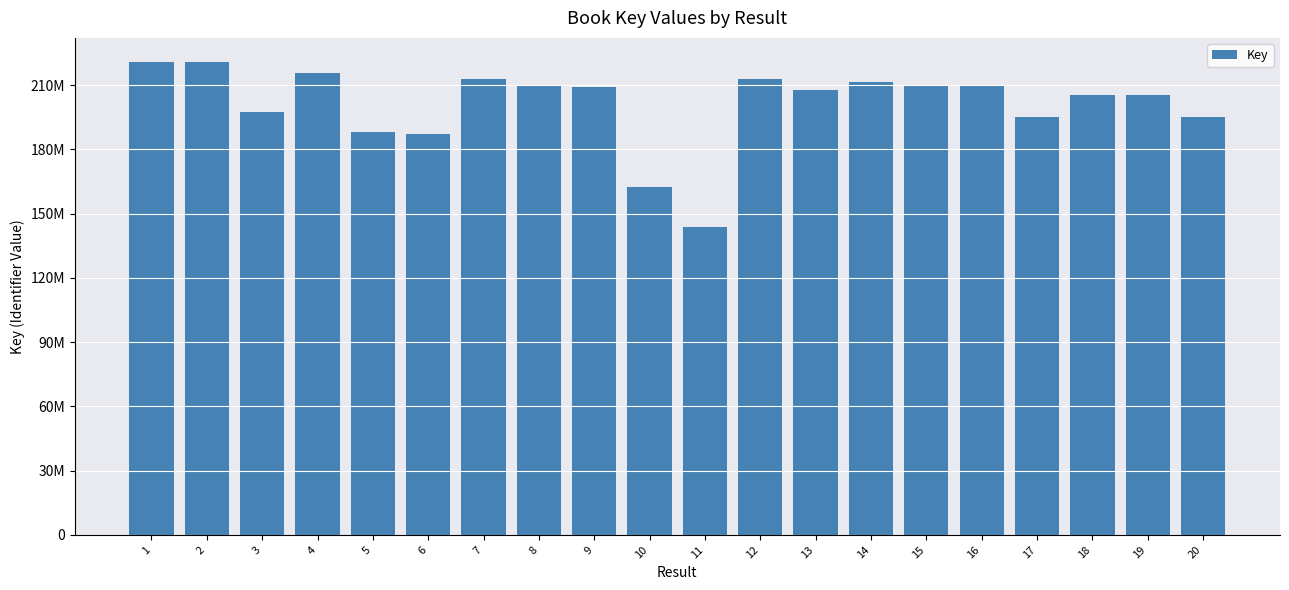

What is the smallest value displayed?

143795640